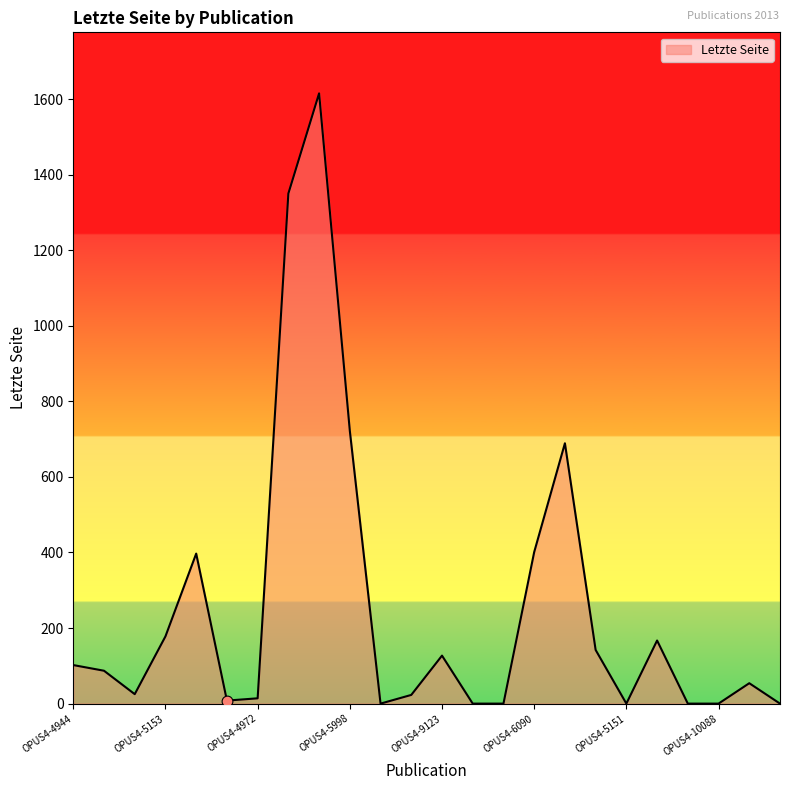

What is the difference between the maximum and minimum values?

1615